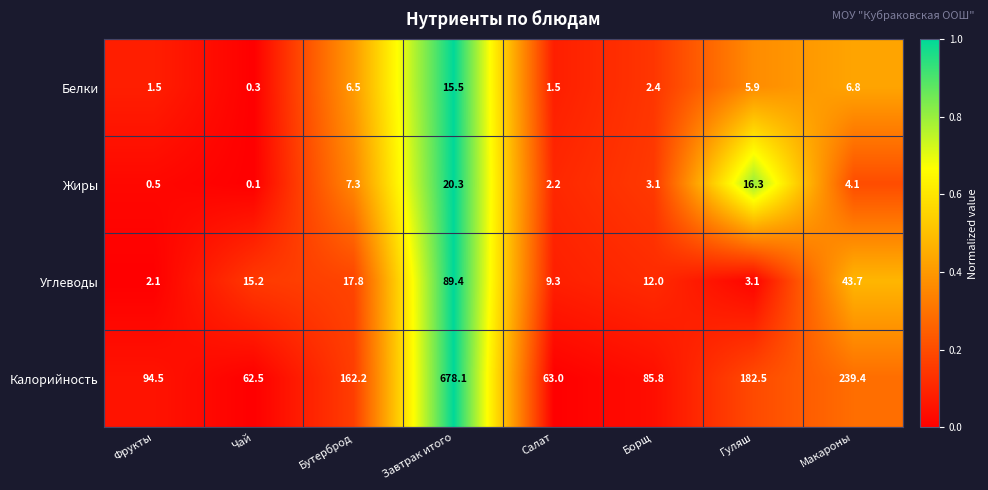

At which category is the sum across all series the highest?

Завтрак итого